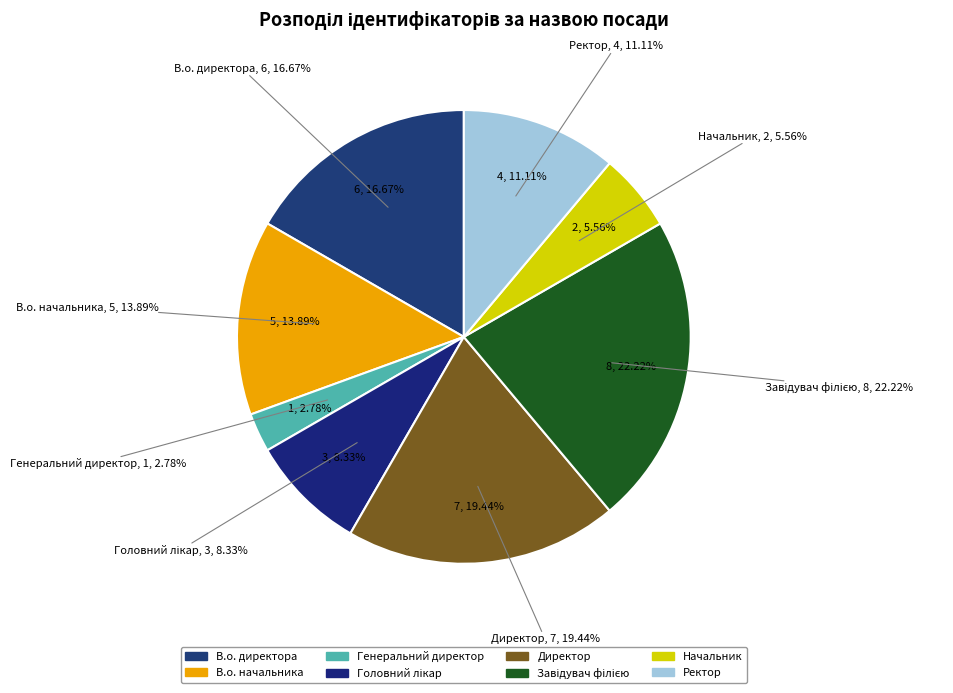

Which has a higher value, Генеральний директор or Начальник?

Начальник